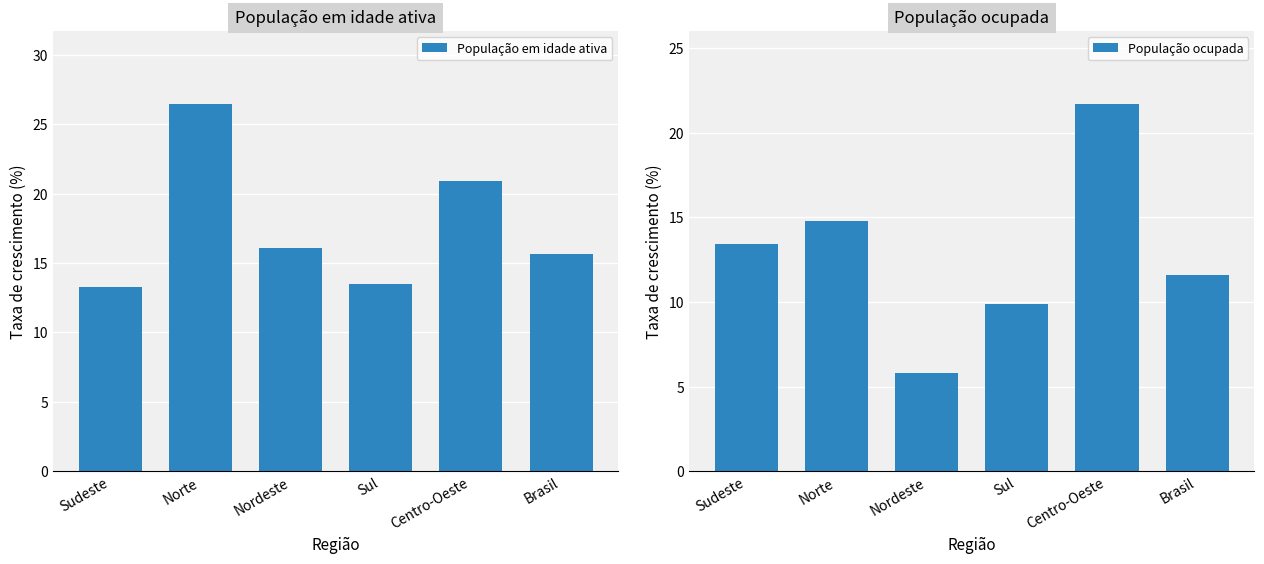

The value of População em idade ativa at Centro-Oeste is 35.9. True or false?

False